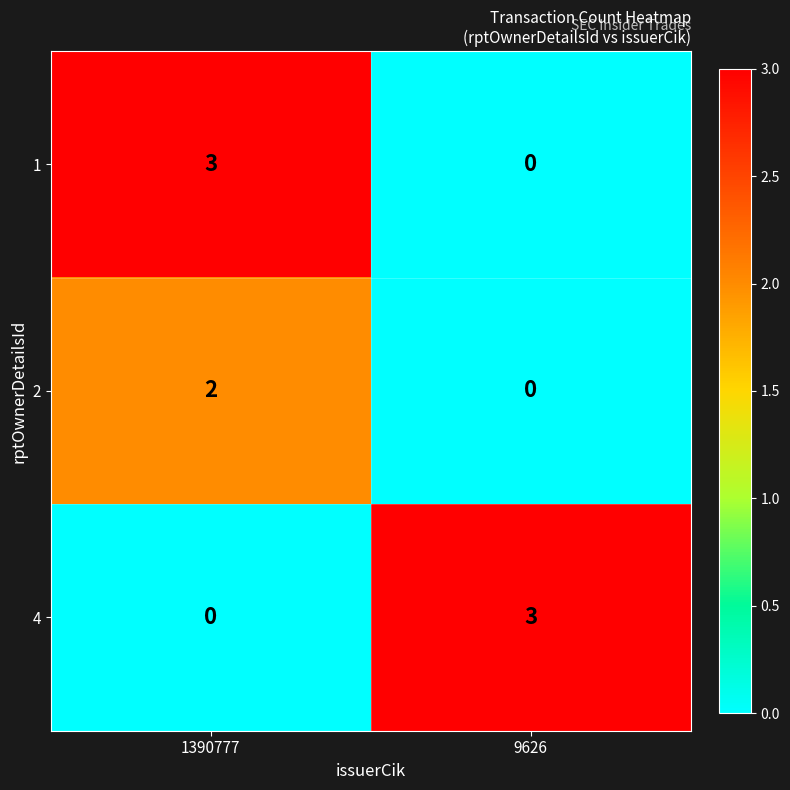

What is the greatest value displayed?

3